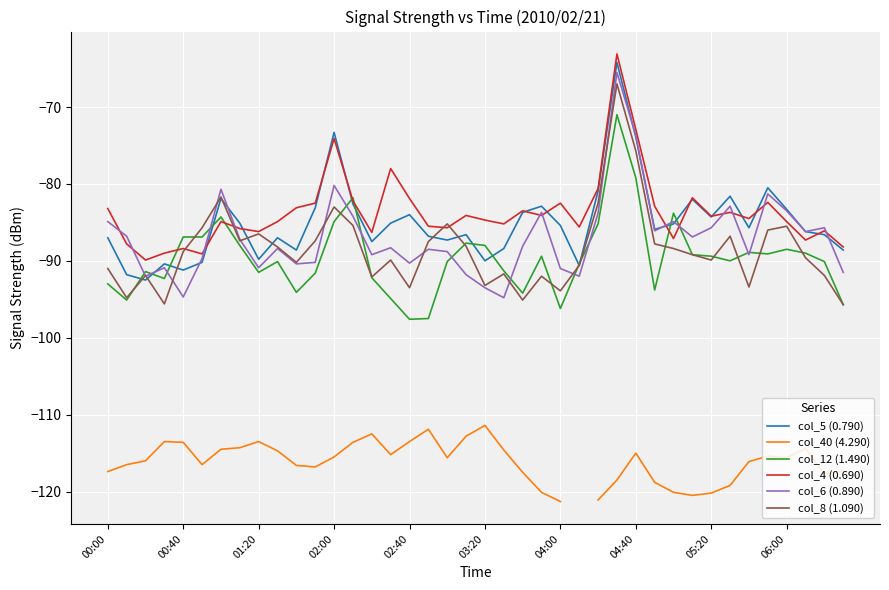

Between 14 and 22, which series saw the biggest shift?

col_40 (4.290)